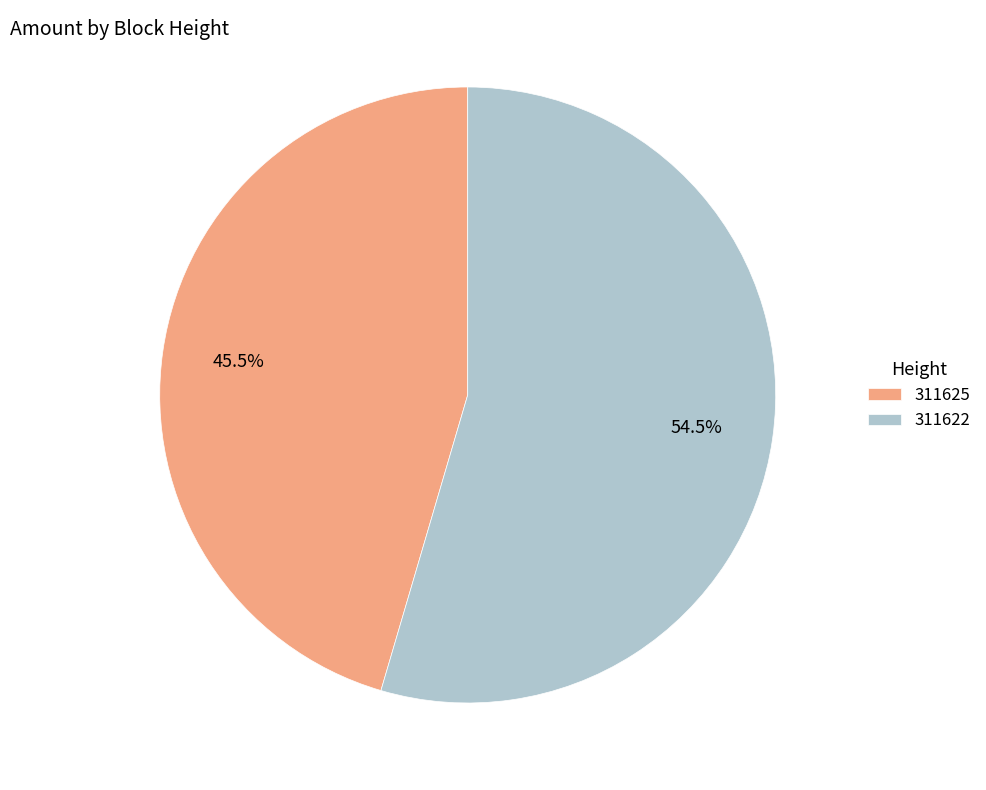

The 311625 slice represents 55% of the pie. True or false?

False